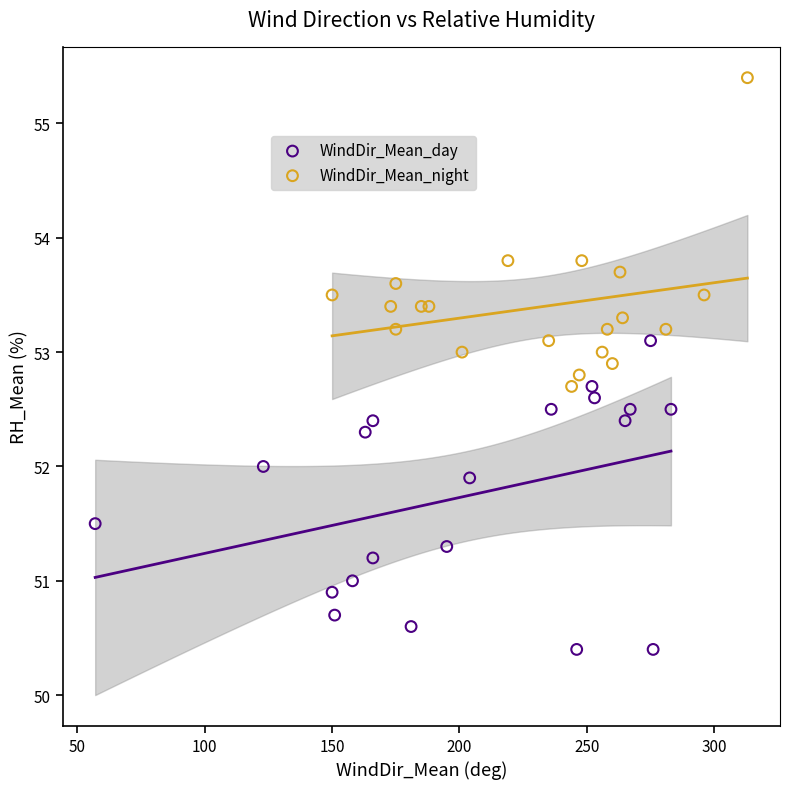

Which series contains the lowest Y value?

WindDir_Mean_day